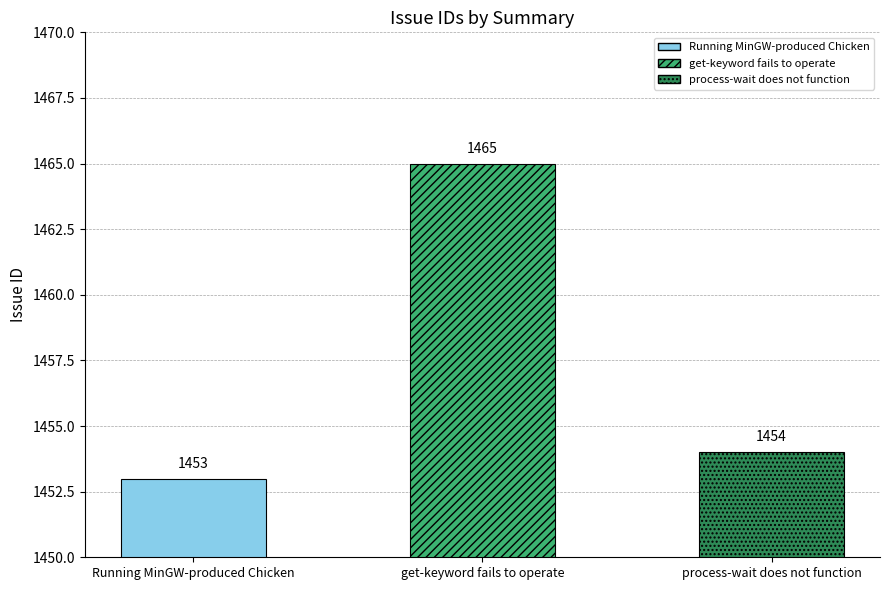

Reading left to right, transcribe all the data shown in this chart.

1453	1465	1454